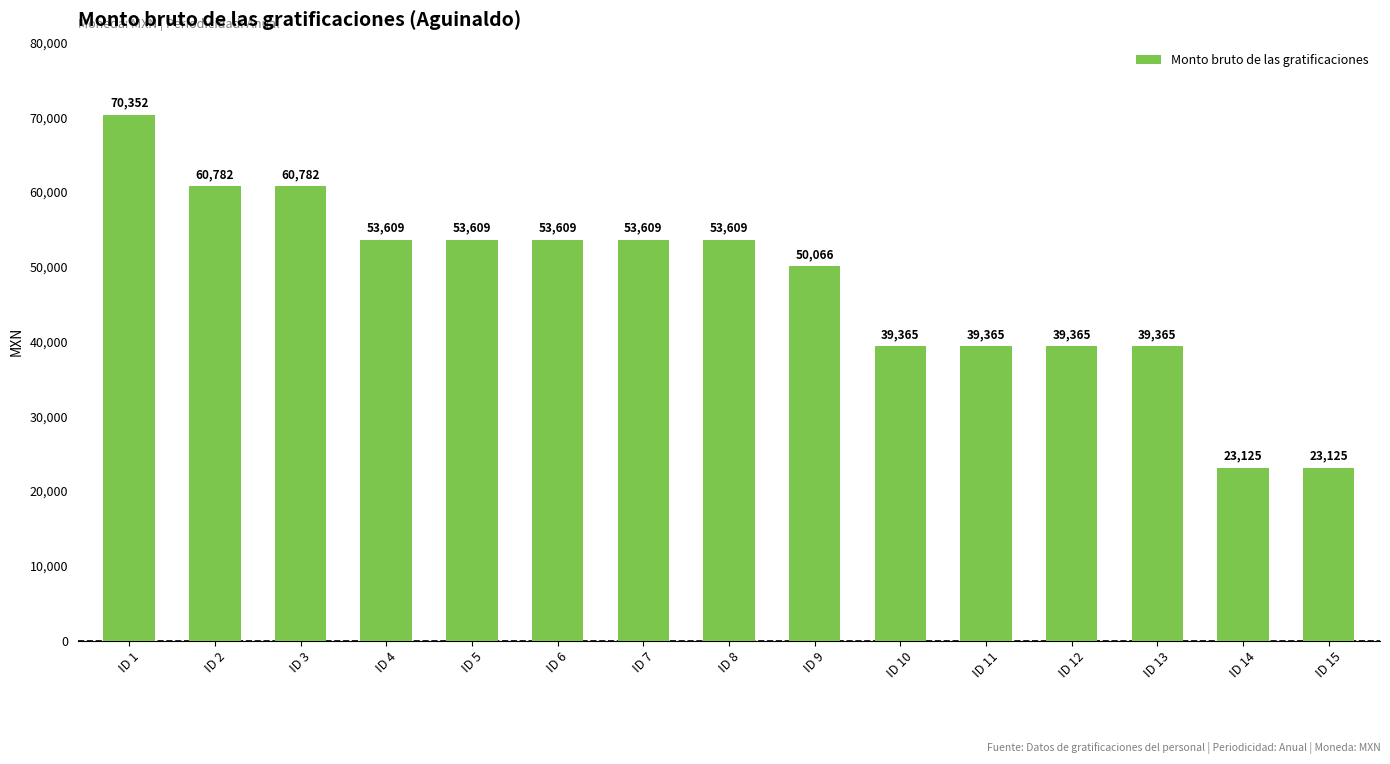

Which category has the highest value across all series?

ID 1